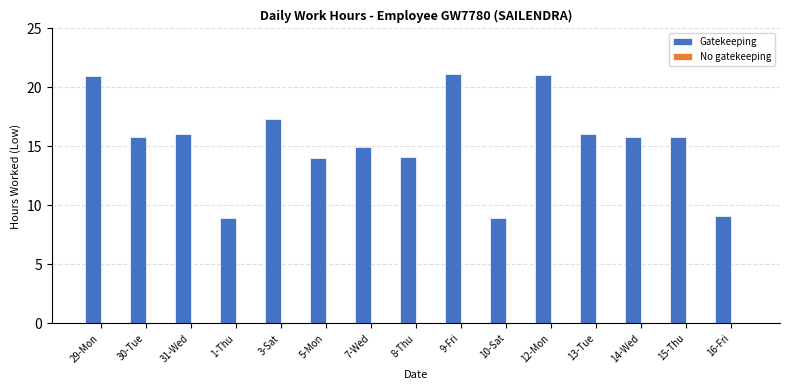

What position from the right is 8-Thu?

8